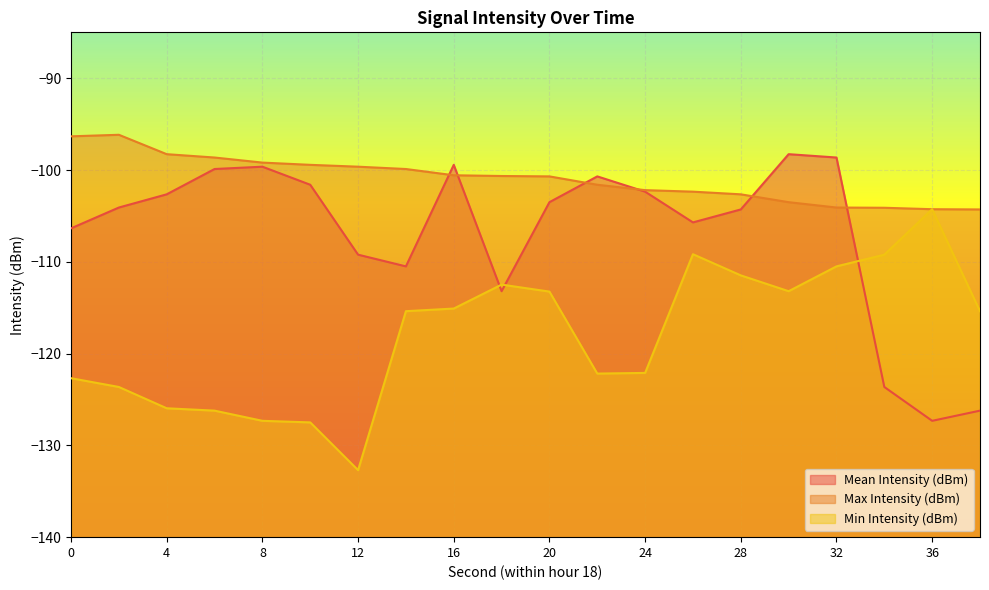

How many lines are shown in the chart?

3